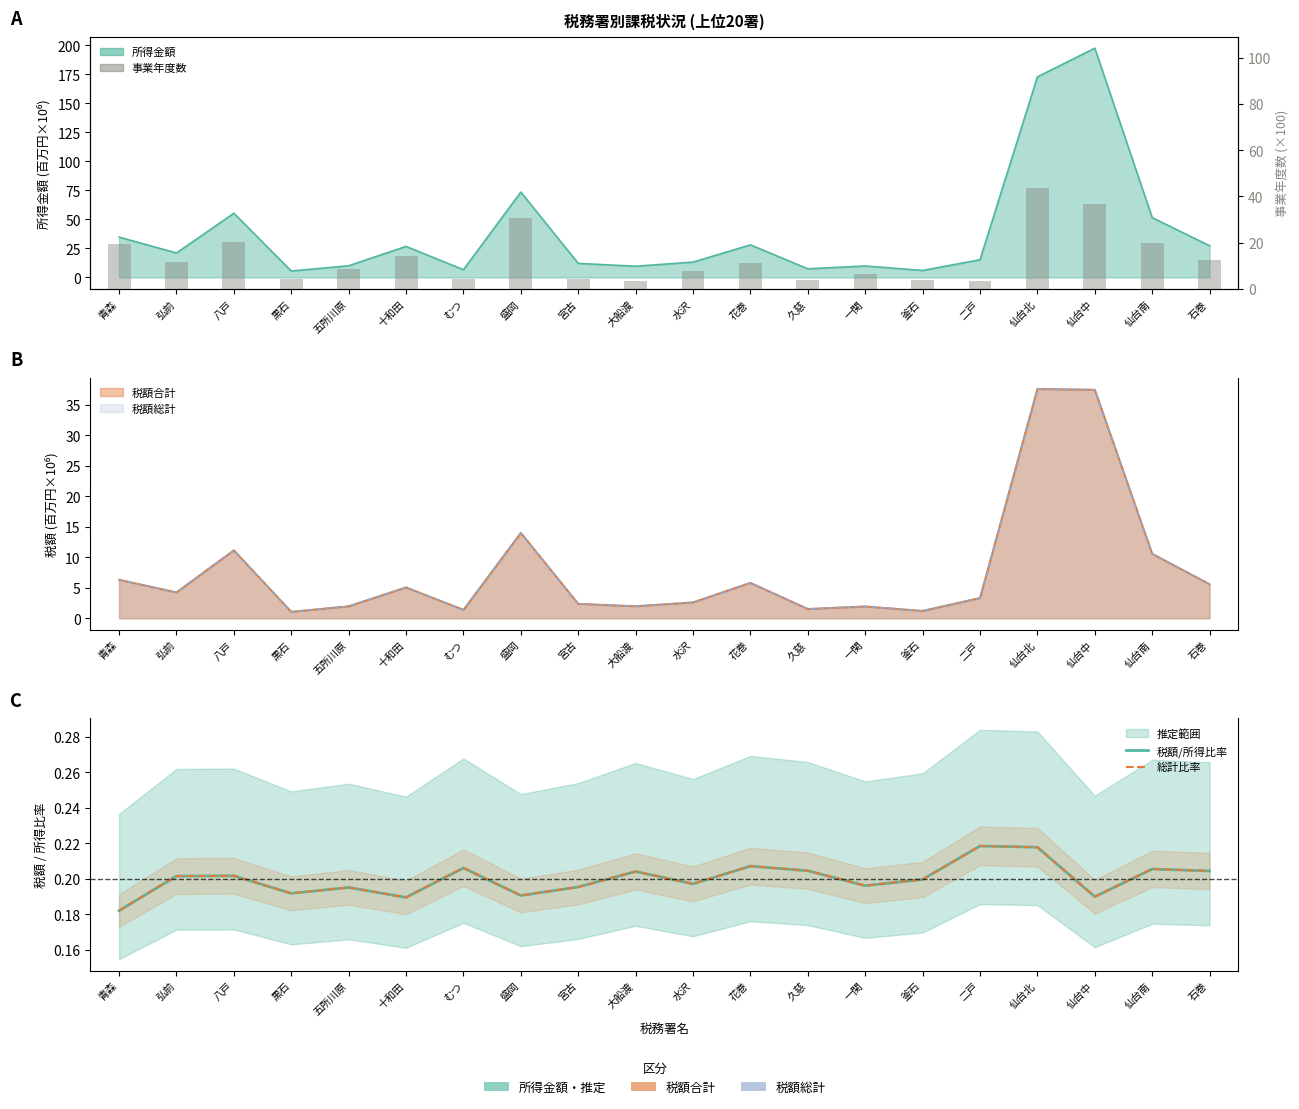

What is the spread (max minus min) of values at 花巻?

11.0